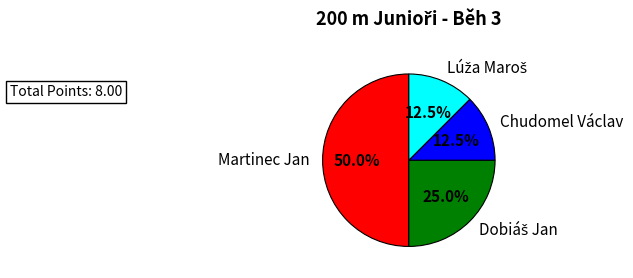

Between Martinec Jan and Chudomel Václav, which is larger?

Martinec Jan